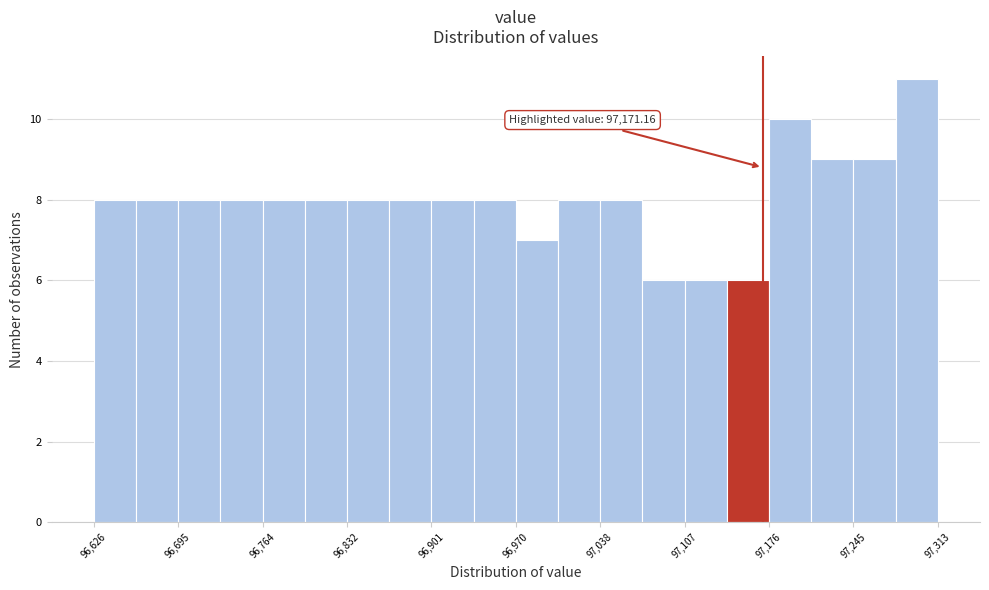

Around what value on the x-axis is the tallest bar? Give the approximate position of its centre, as read against the axis.

97300